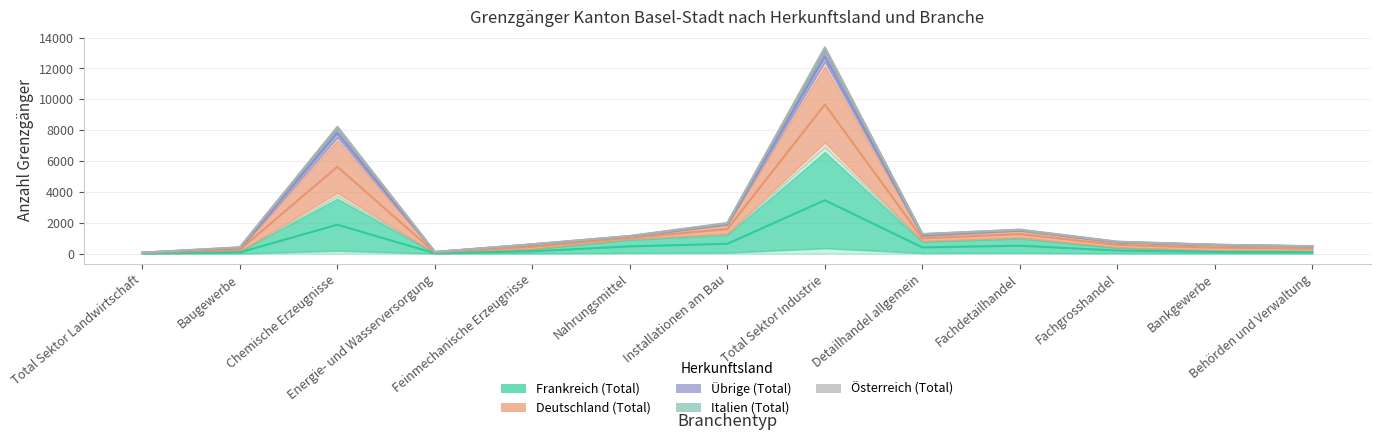

How many values in the Frankreich (Total) series exceed 391?

6